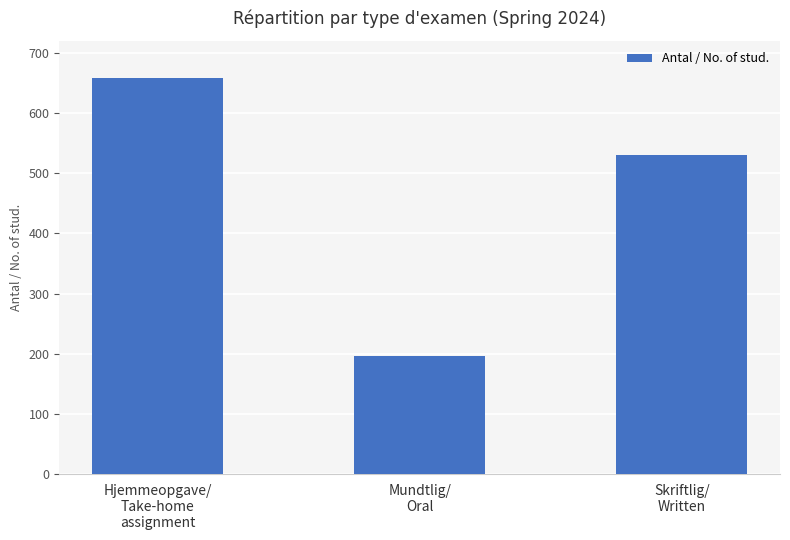

Count the values in the range 196 to 659.

3